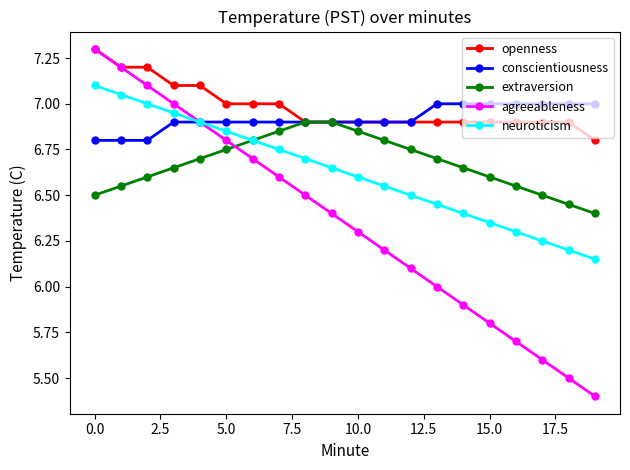

What is the greatest value displayed?

7.3